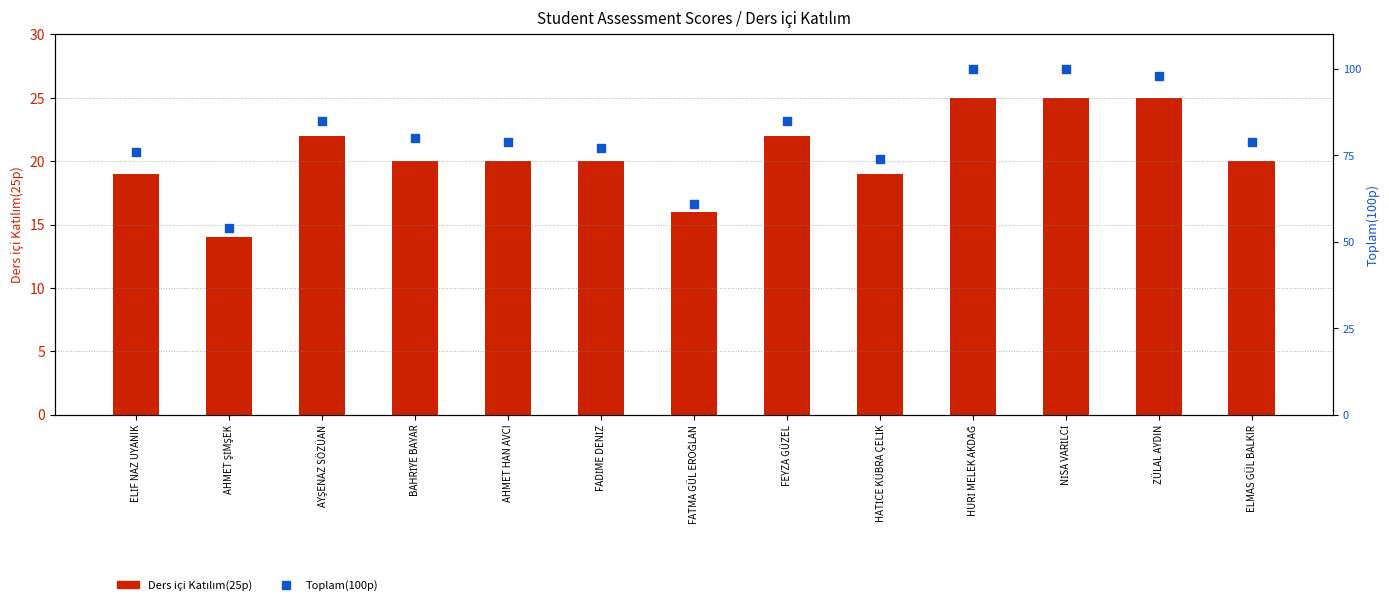

What is the total value across all series at BAHRİYE BAYAR?

100